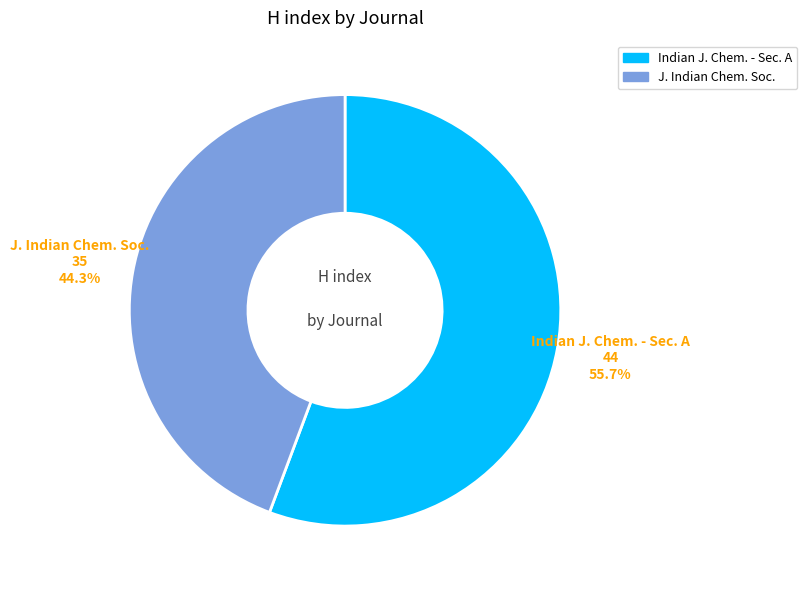

Does any single category account for the majority?

Yes